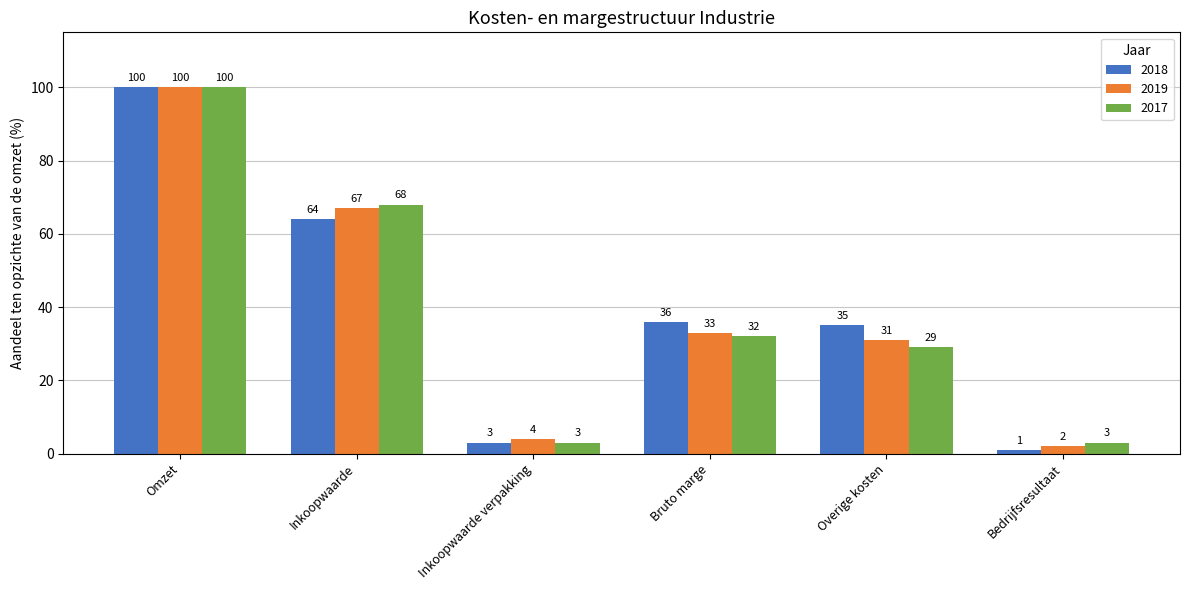

Reading left to right, transcribe all the data shown in this chart.

2018: Omzet=100	Inkoopwaarde=64	Inkoopwaarde verpakking=3	Bruto marge=36	Overige kosten=35	Bedrijfsresultaat=1
2019: Omzet=100	Inkoopwaarde=67	Inkoopwaarde verpakking=4	Bruto marge=33	Overige kosten=31	Bedrijfsresultaat=2
2017: Omzet=100	Inkoopwaarde=68	Inkoopwaarde verpakking=3	Bruto marge=32	Overige kosten=29	Bedrijfsresultaat=3